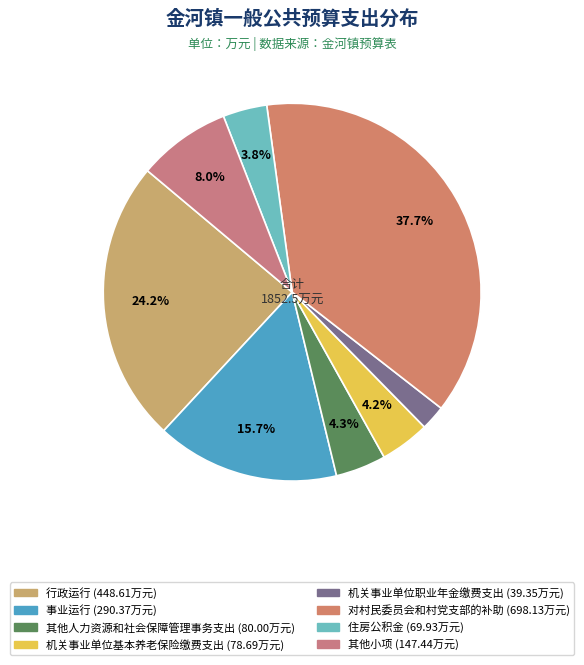

Count the number of slices in the pie.

8